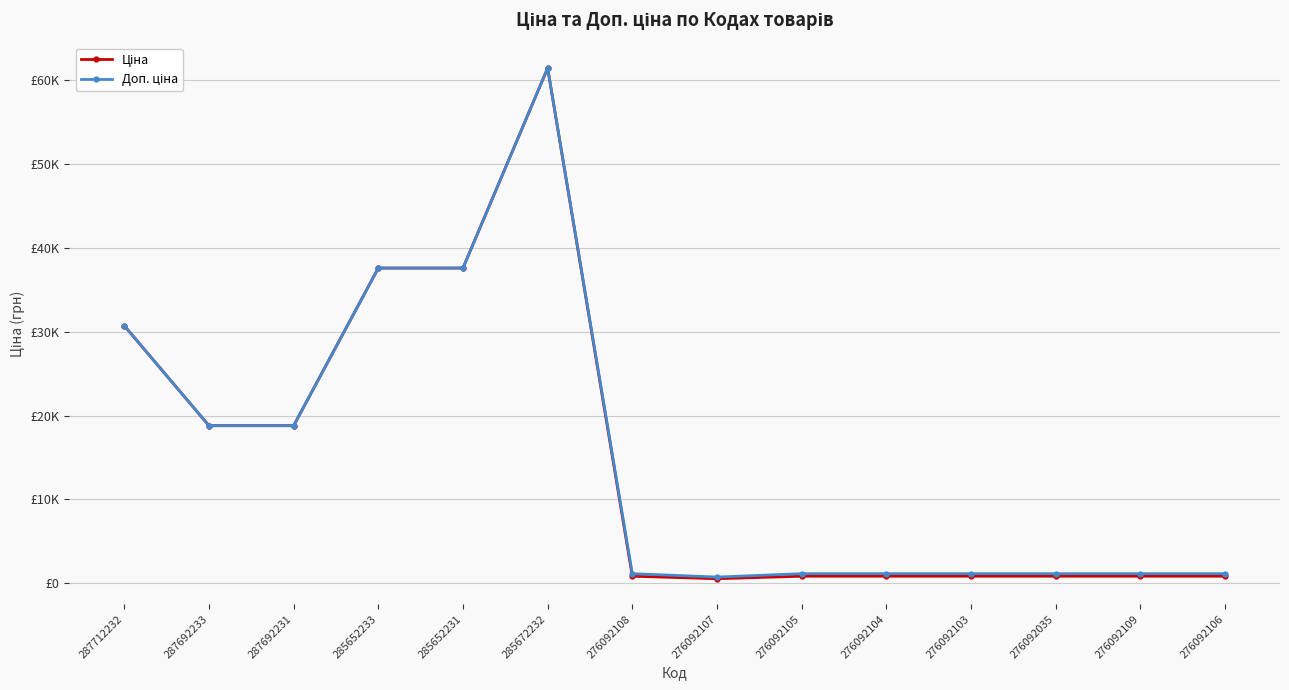

What is the difference between the maximum and second lowest values in the Ціна series?

60585.8